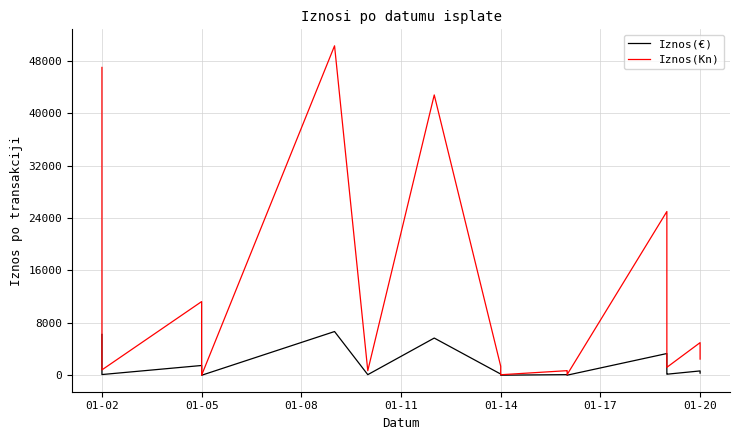

Reading left to right, list all the values displayed in this chart.

Iznos(€): 6237.9	1194.5	109.1	1493.1	1355.8	879.3	546.8	238.9	146.0	119.5	96.3	83.0	58.1	48.5	22.6	8.3	1.9	6676.1	92.5	5680.5	182.5	177.3	62.1	58.1	46.5	10.6	93.3	83.0	34.2	21.1	15.0	3318.1	2682.6	1107.0	549.8	161.1	160.7	661.1	332.1	327.9
Iznos(Kn): 46999.8	8999.6	822.2	11250.0	10215.0	6625.0	4120.0	1800.0	1100.0	900.0	725.9	625.0	437.5	365.7	169.9	62.5	14.4	50300.8	697.2	42800.0	1375.0	1335.6	467.7	437.5	350.0	80.0	703.0	625.0	258.0	159.1	113.0	24999.9	20212.1	8340.7	4142.1	1213.7	1211.1	4981.1	2502.0	2470.9